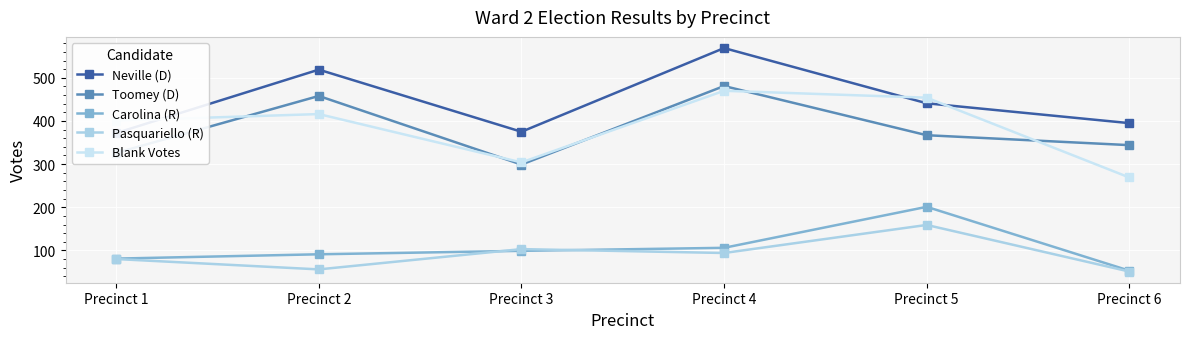

True or false: Pasquariello (R) and Neville (D) intersect in this chart.

False